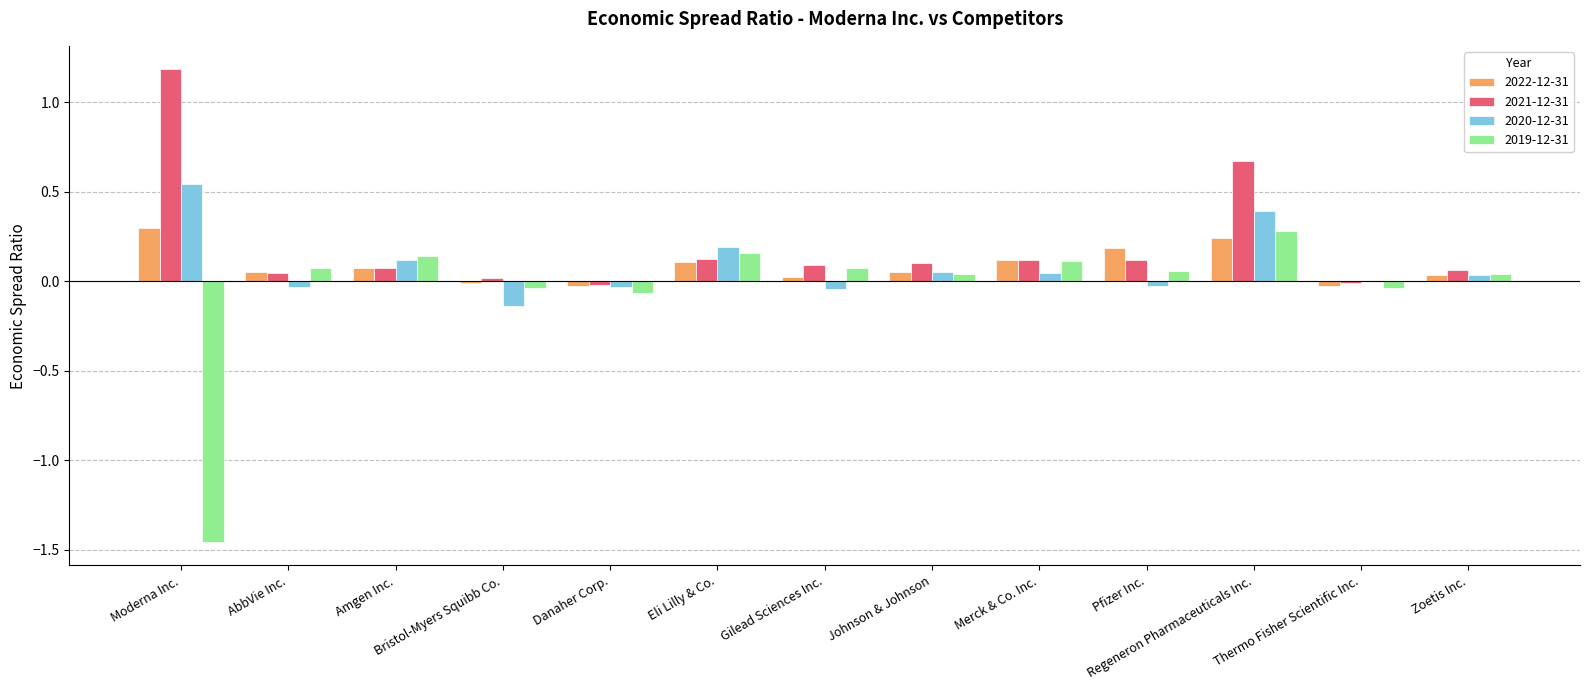

True or false: 2022-12-31 has a value of 0.5 at Moderna Inc..

False